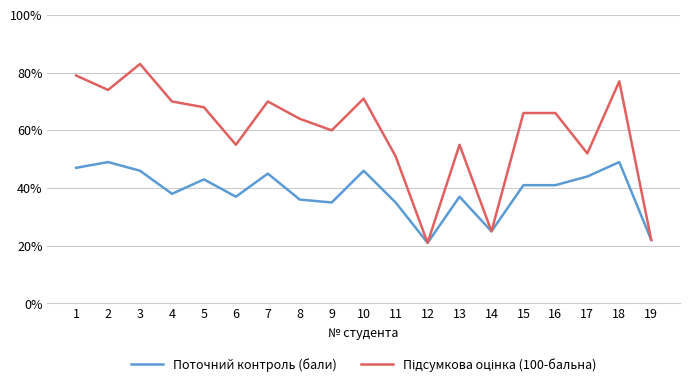

The Поточний контроль (бали) series shows 37 at 13. True or false?

True